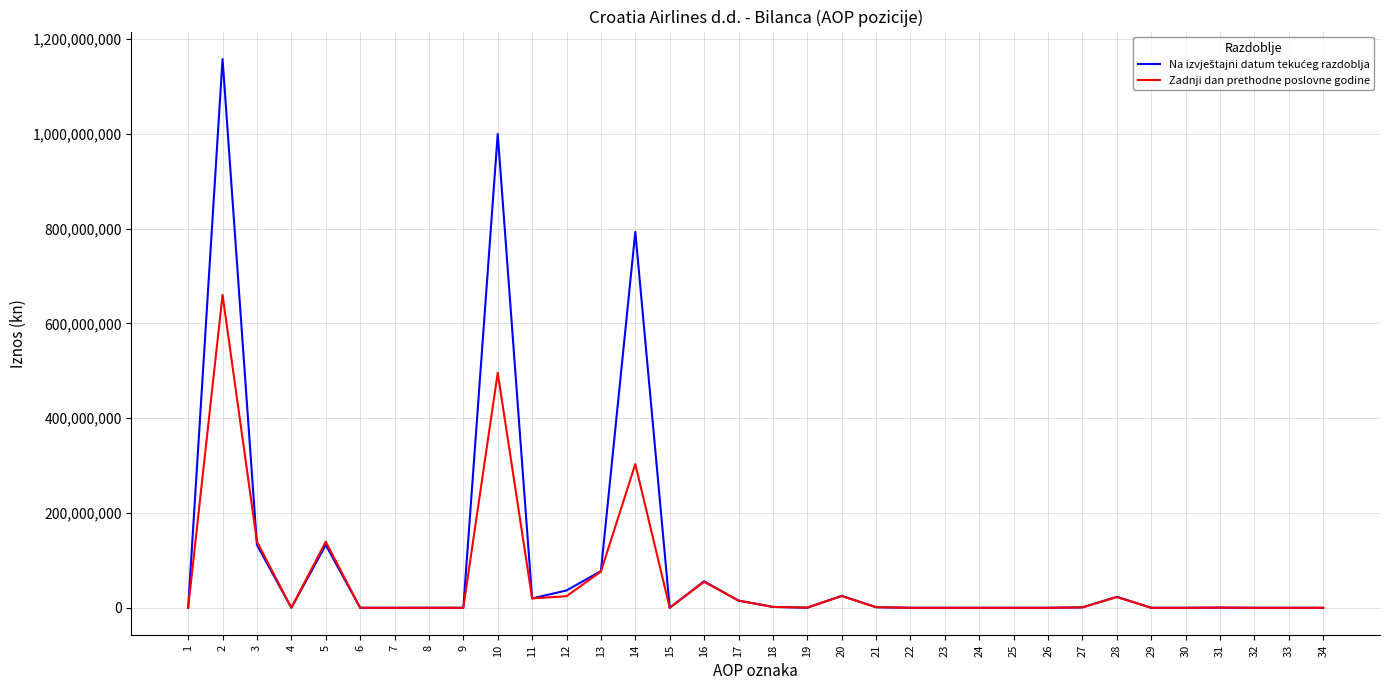

What is the maximum value for Zadnji dan prethodne poslovne godine?

660282769